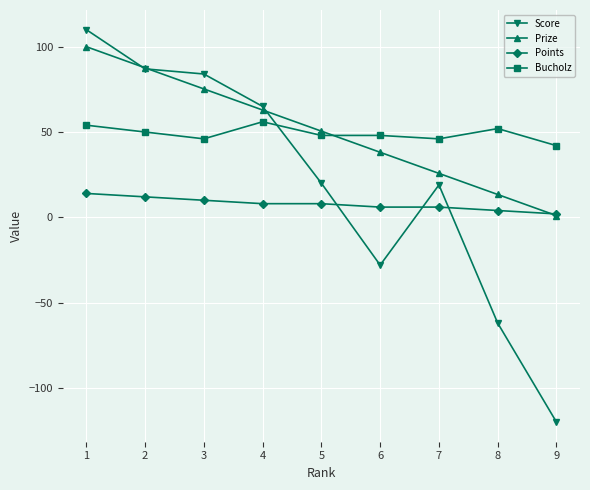

What is the difference between the second highest and minimum values in the Bucholz series?

12.0